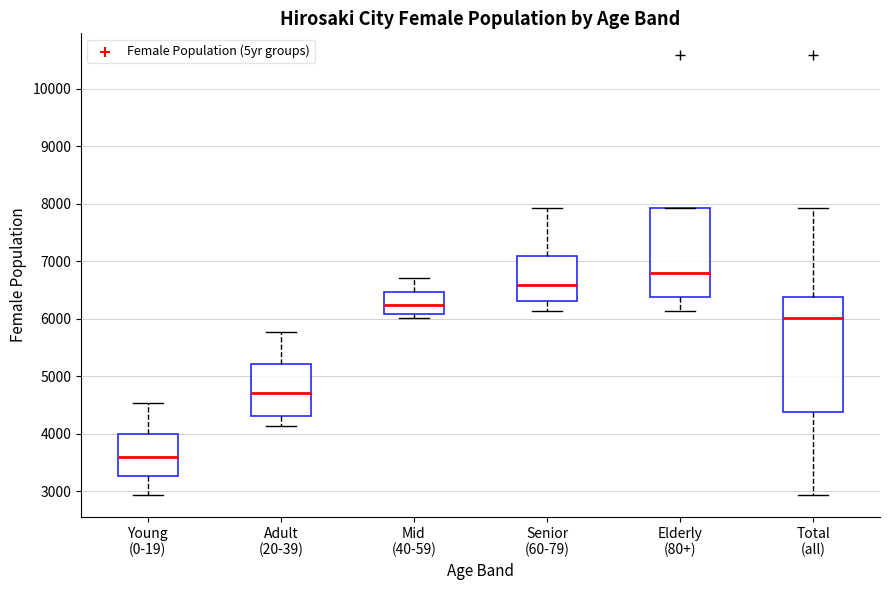

Where is the lower edge of the box for Mid (40-59) on the y-axis? The values are not printed on the chart, so give them approximately, as read against the axis.

6100